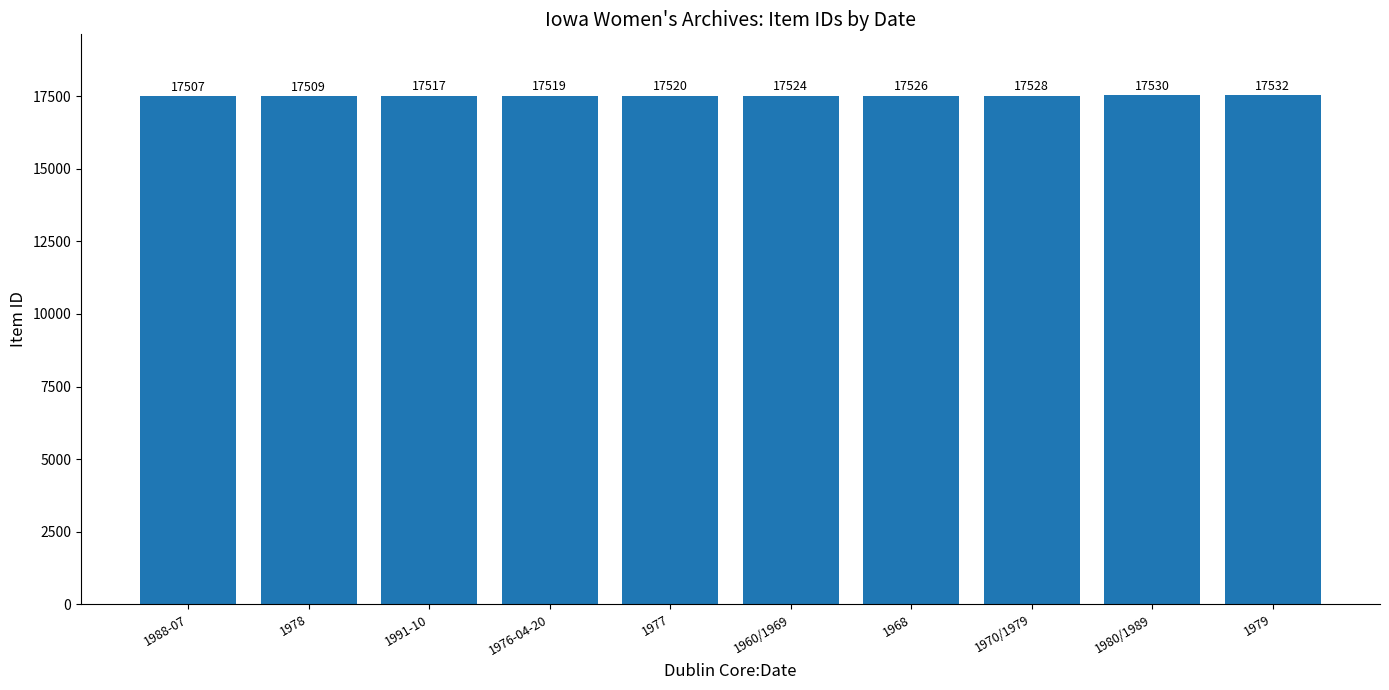

What is the difference between the second highest and minimum values?

23